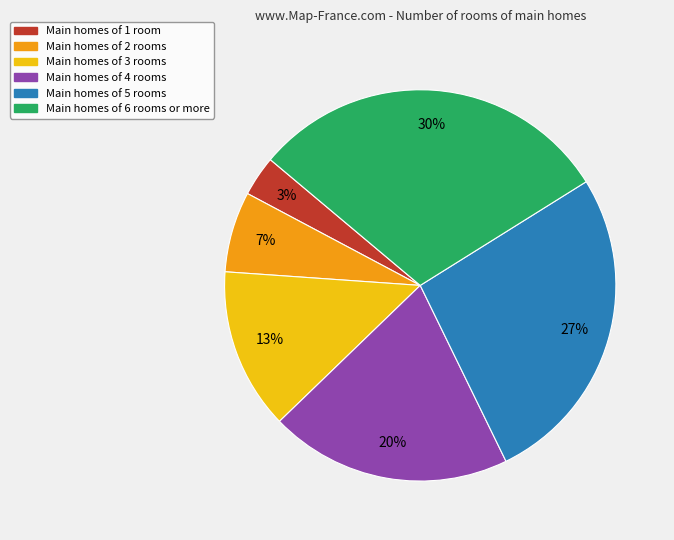

Does any single category account for the majority?

No